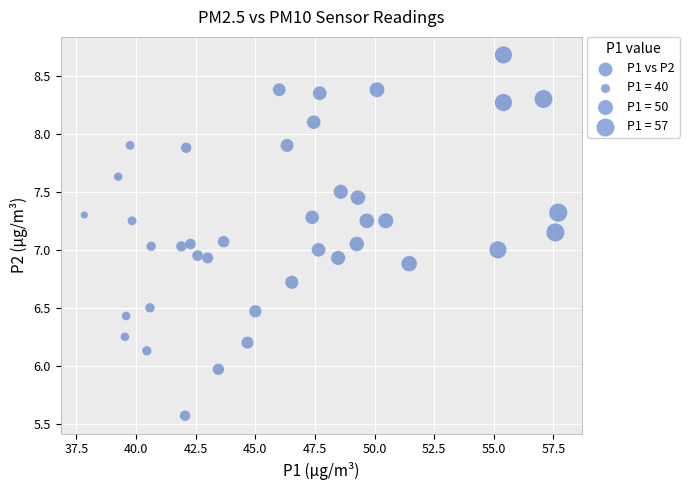

What is the range of X values (max minus min)?

19.9